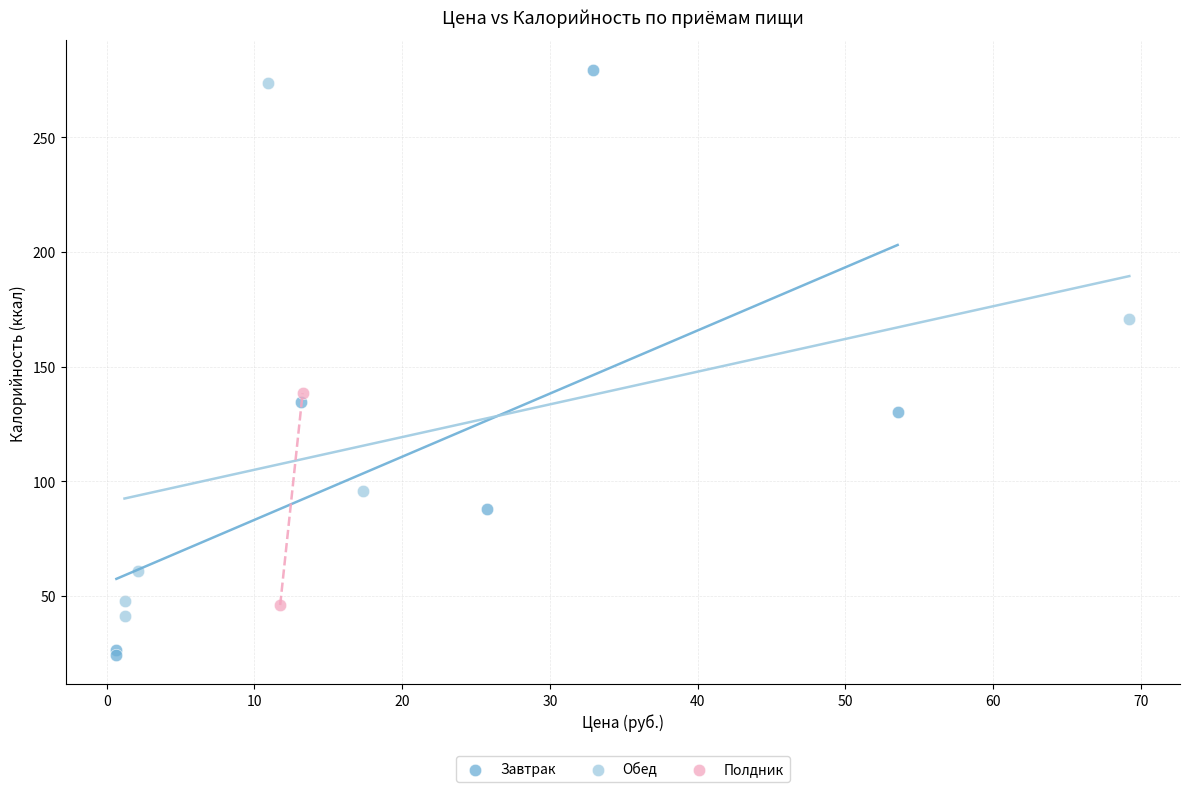

Which series reaches the minimum Y coordinate?

Завтрак